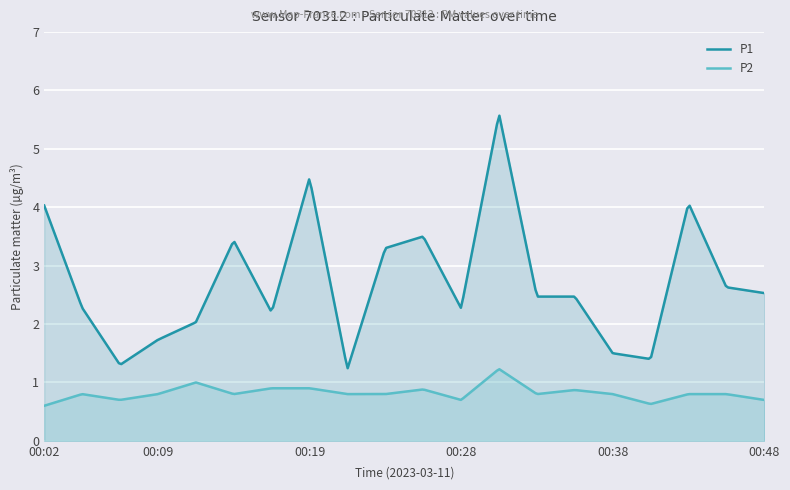

List the series in order of their peak value, lowest first.

P2, P1